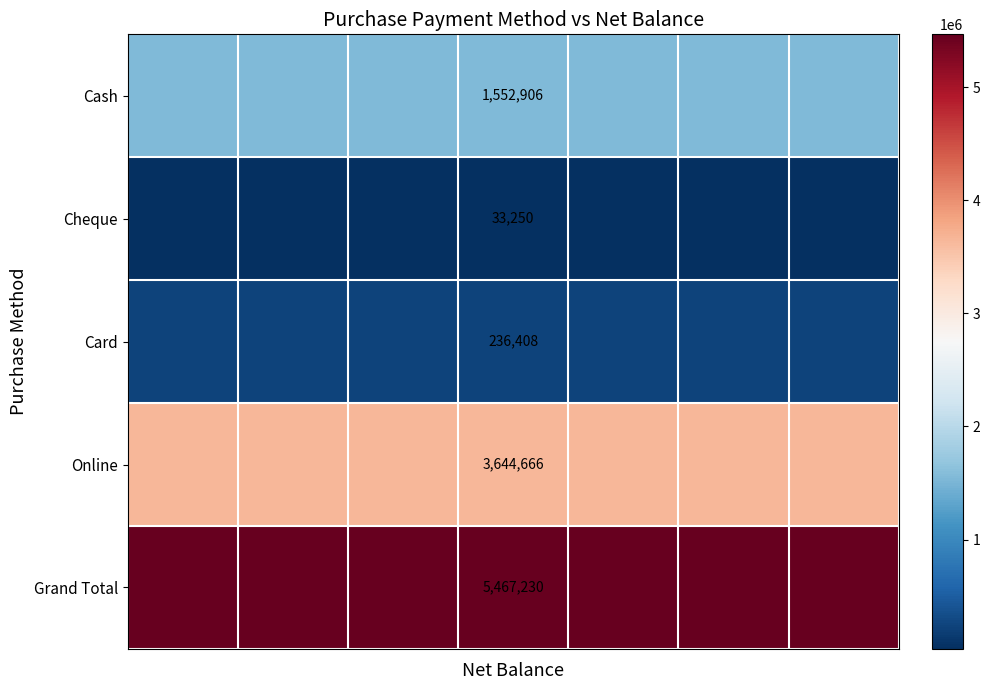

Is it true that row_0 equals 2200779 at 0?

False